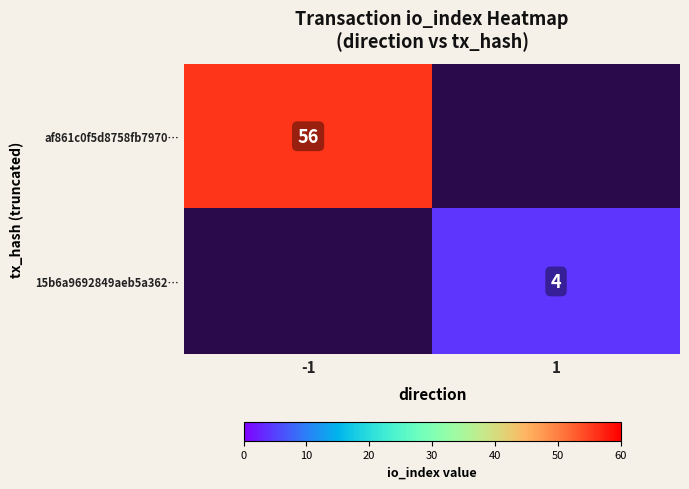

True or false: 15b6a9692849aeb5a362… has a value of 1 at 1.

False